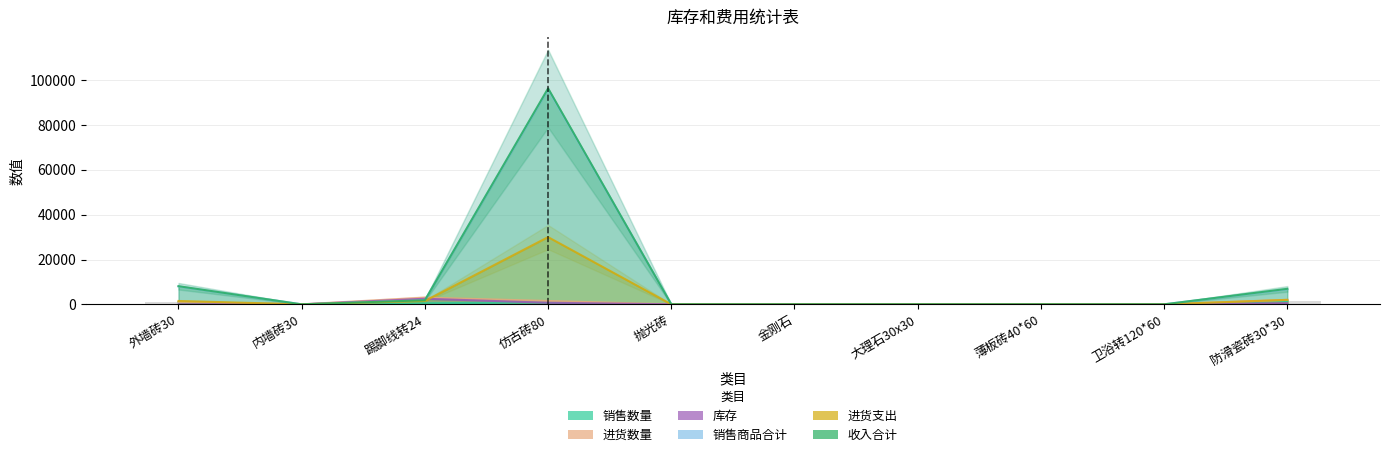

Are the bars grouped side by side (vs. stacked)?

Yes